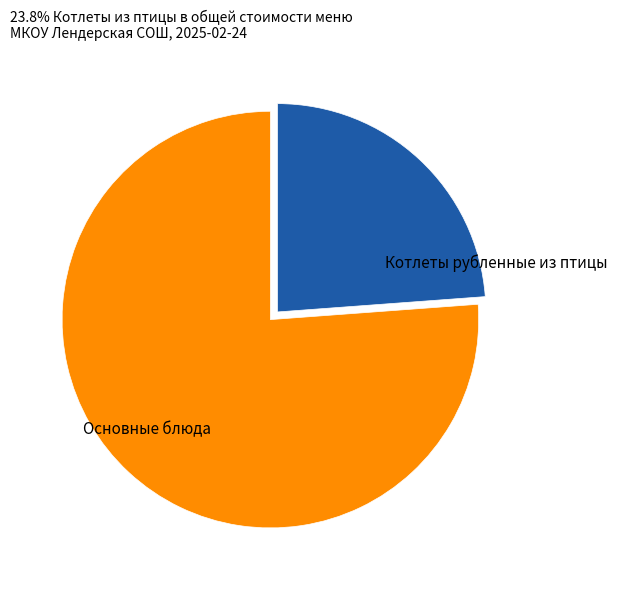

Approximately how many times larger is the value at Котлеты рубленные из птицы compared to Основные блюда?

0.3